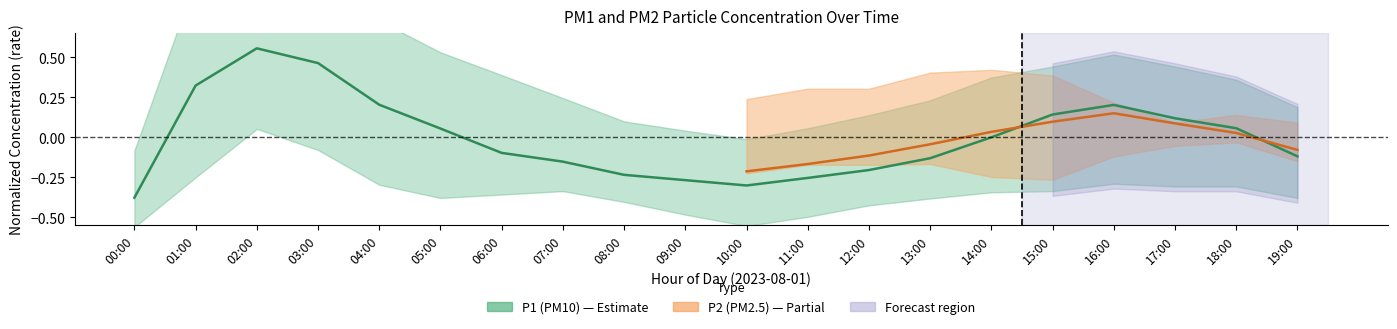

What is the greatest value displayed?

0.6